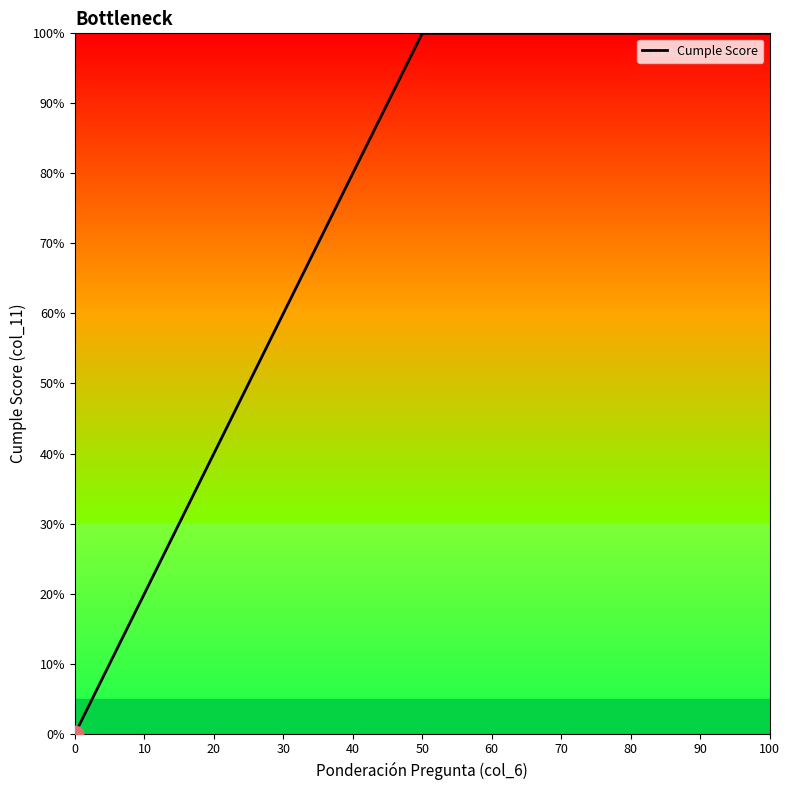

What is the difference between the maximum and minimum values?

100